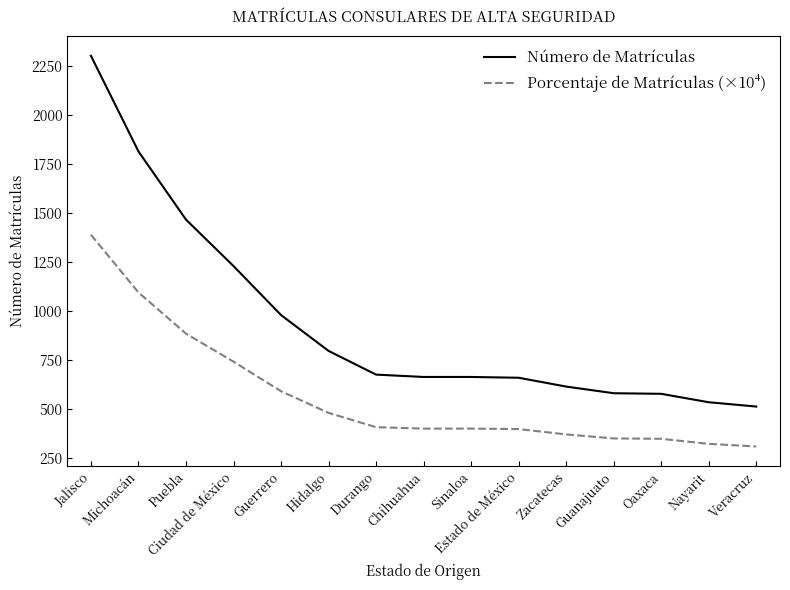

True or false: Porcentaje de Matrículas (×10⁴) and Número de Matrículas intersect in this chart.

False